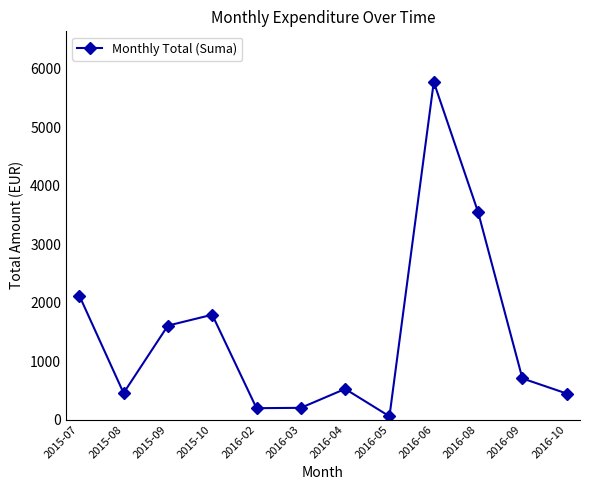

What is the value of the 3rd point from the left?

1607.1